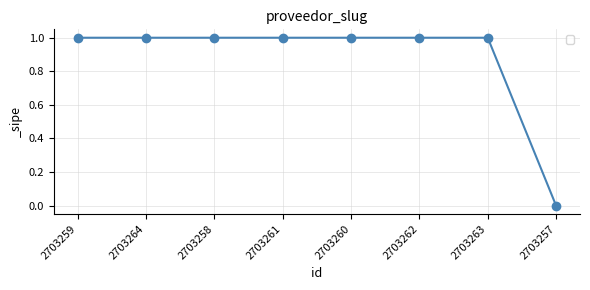

What is the difference between the maximum and minimum values?

1